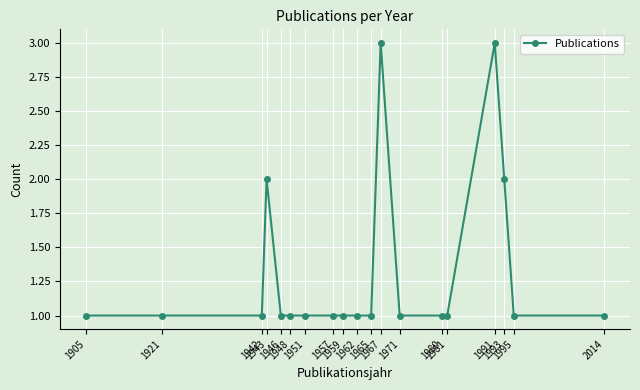

How many categories are shown in the chart?

19